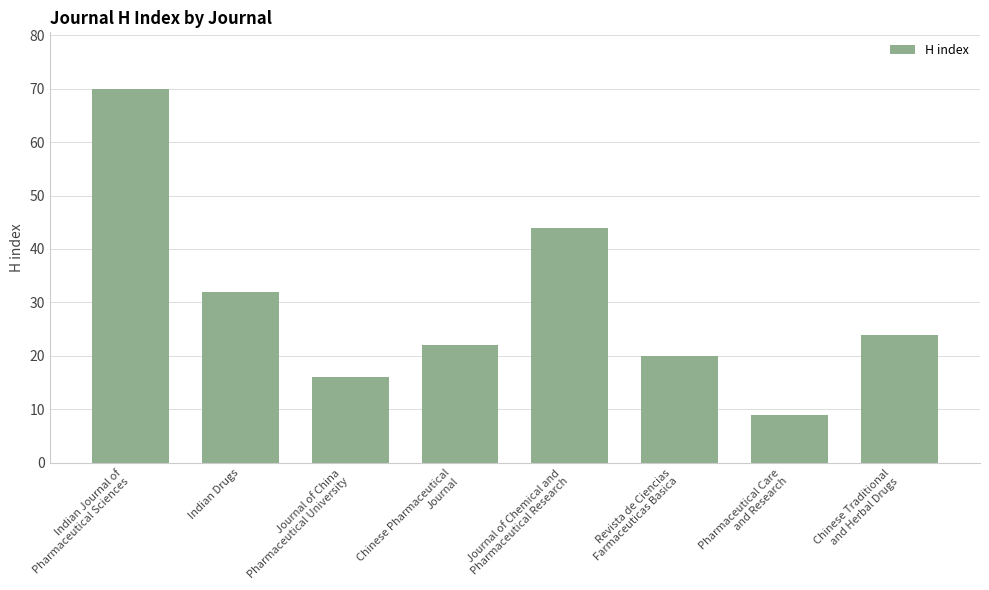

Reading left to right, transcribe all the data shown in this chart.

Indian Journal of
Pharmaceutical Sciences=70	Indian Drugs=32	Journal of China
Pharmaceutical University=16	Chinese Pharmaceutical
Journal=22	Journal of Chemical and
Pharmaceutical Research=44	Revista de Ciencias
Farmaceuticas Basica=20	Pharmaceutical Care
and Research=9	Chinese Traditional
and Herbal Drugs=24